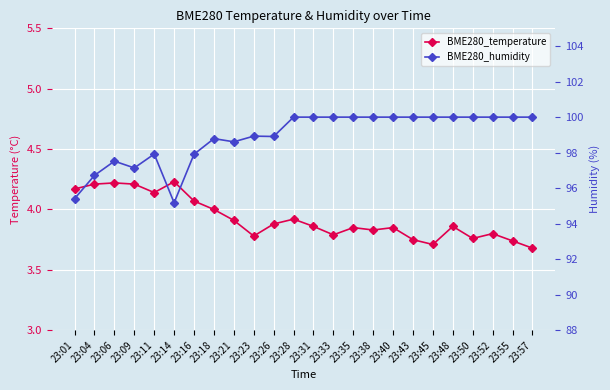

At which category does BME280_temperature reach its first local valley?

23:11